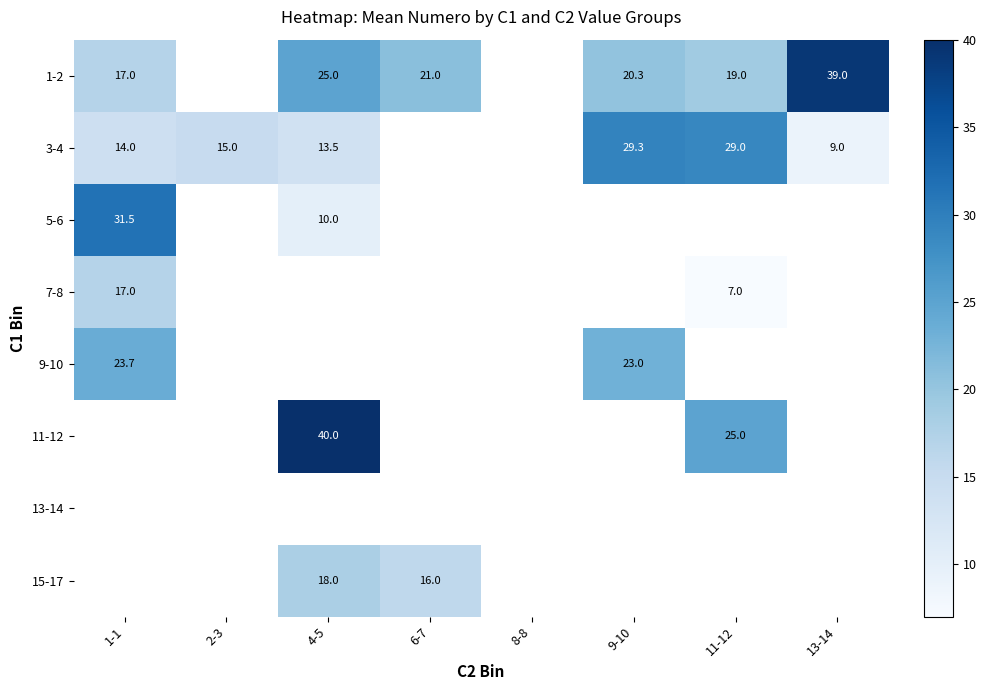

Is it true that 3-4 equals 29.0 at 11-12?

True